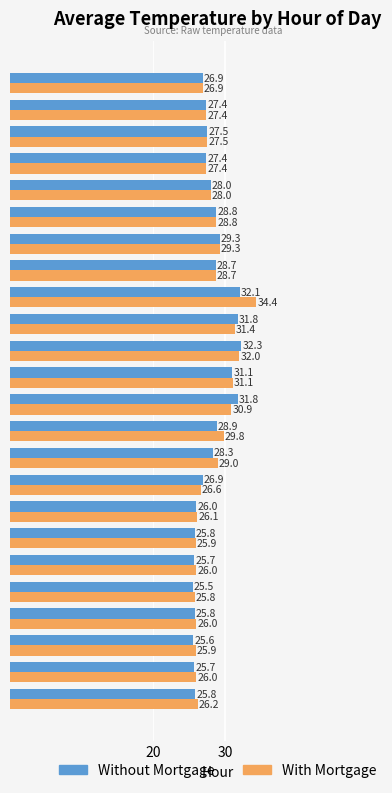

What is the difference between the maximum and minimum values in the Without Mortgage series?

6.8